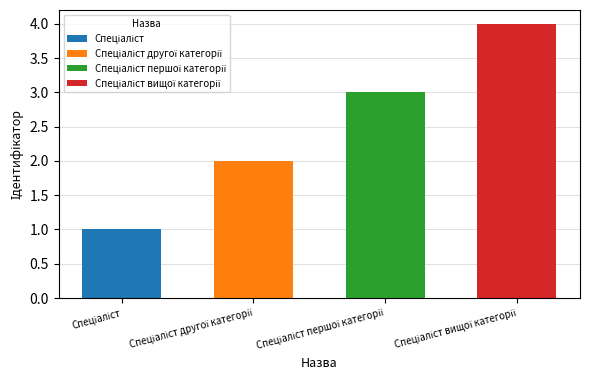

List the labels in order of value, smallest first.

Спеціаліст, Спеціаліст другої категорії, Спеціаліст першої категорії, Спеціаліст вищої категорії